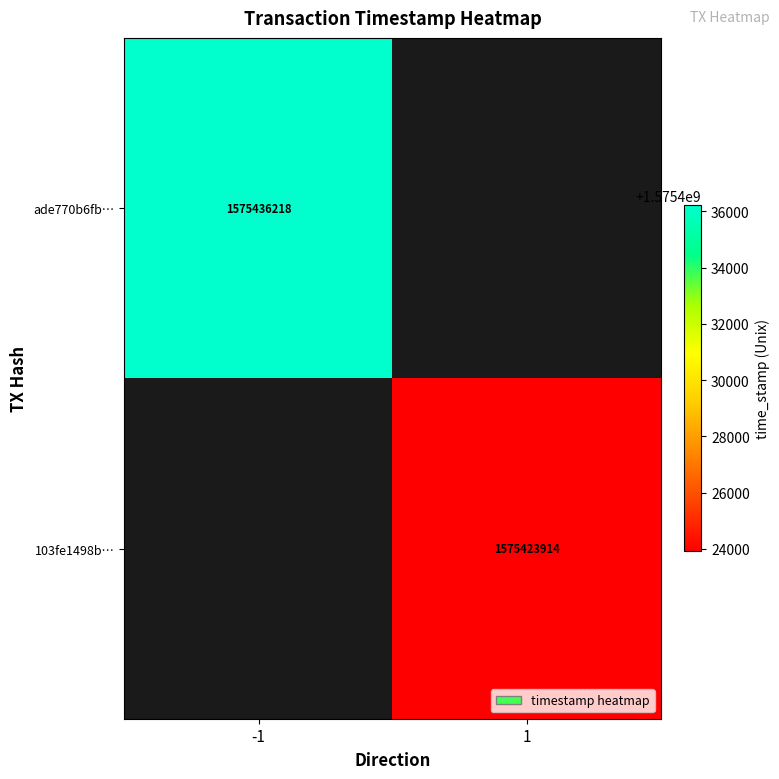

How many series are shown in this chart?

2